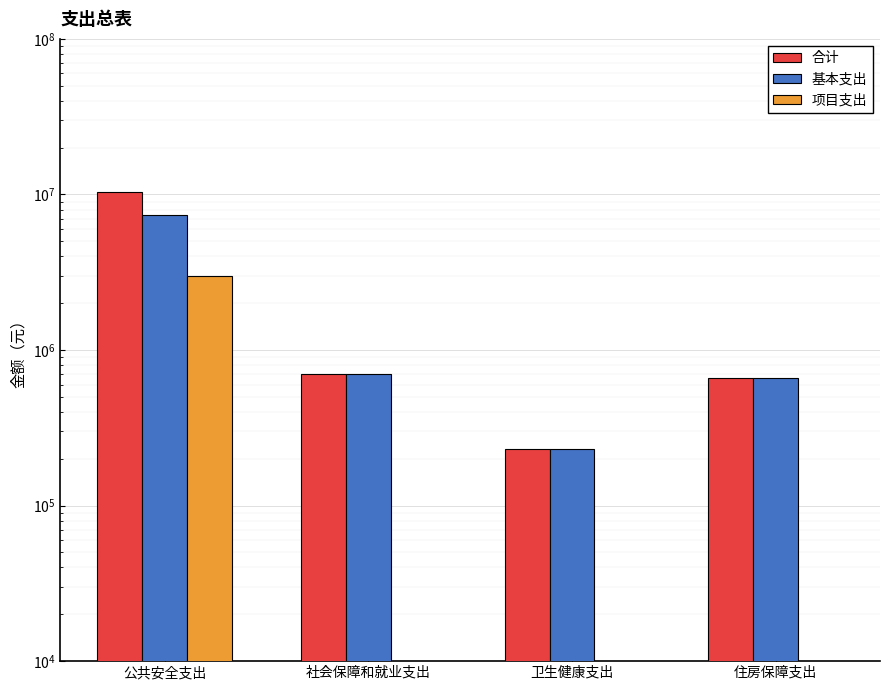

What are all the series names shown in the legend?

合计, 基本支出, 项目支出